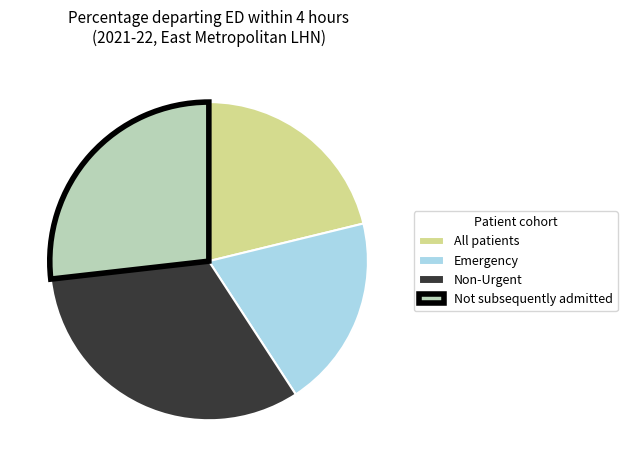

What is the ratio of the value at Non-Urgent to the value at Not subsequently admitted?

1.2